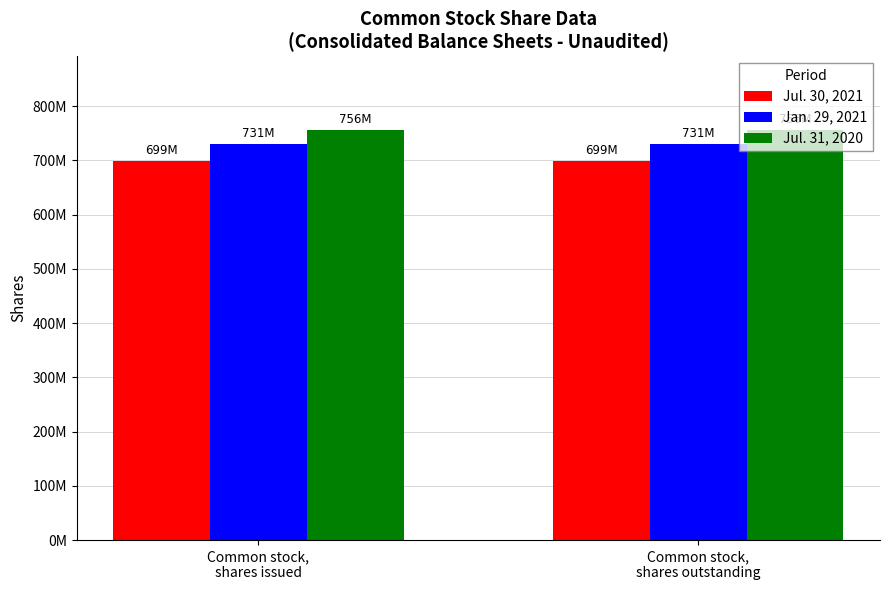

What are all the series names shown in the legend?

Jul. 30, 2021, Jan. 29, 2021, Jul. 31, 2020